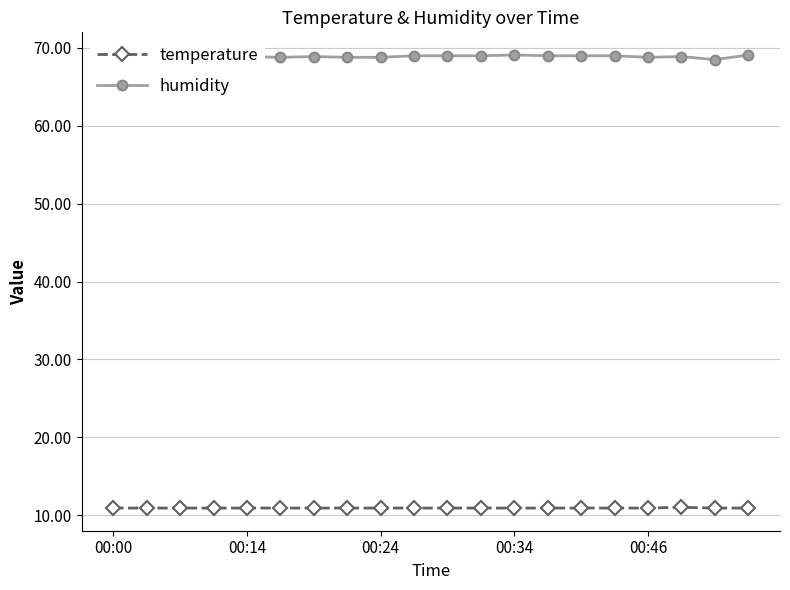

At how many categories does at least one series exceed 67?

20